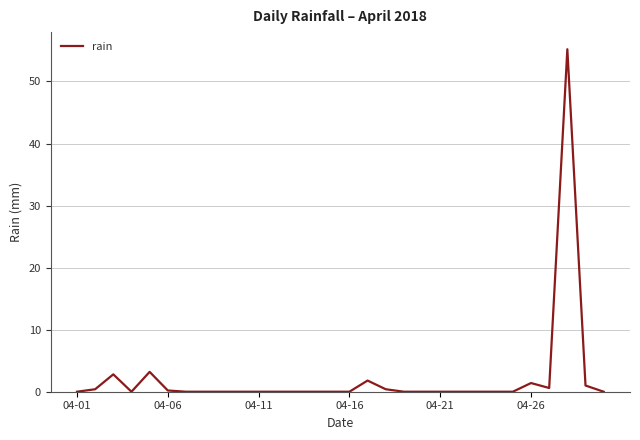

What is the maximum value shown in the chart?

55.2